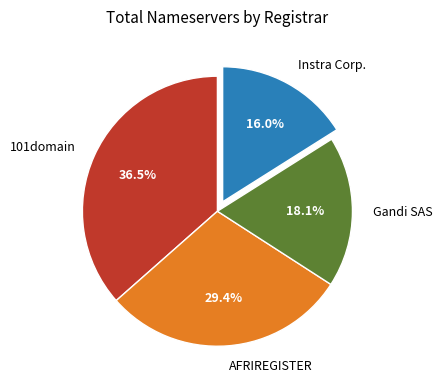

Which category has the biggest portion of the pie?

101domain